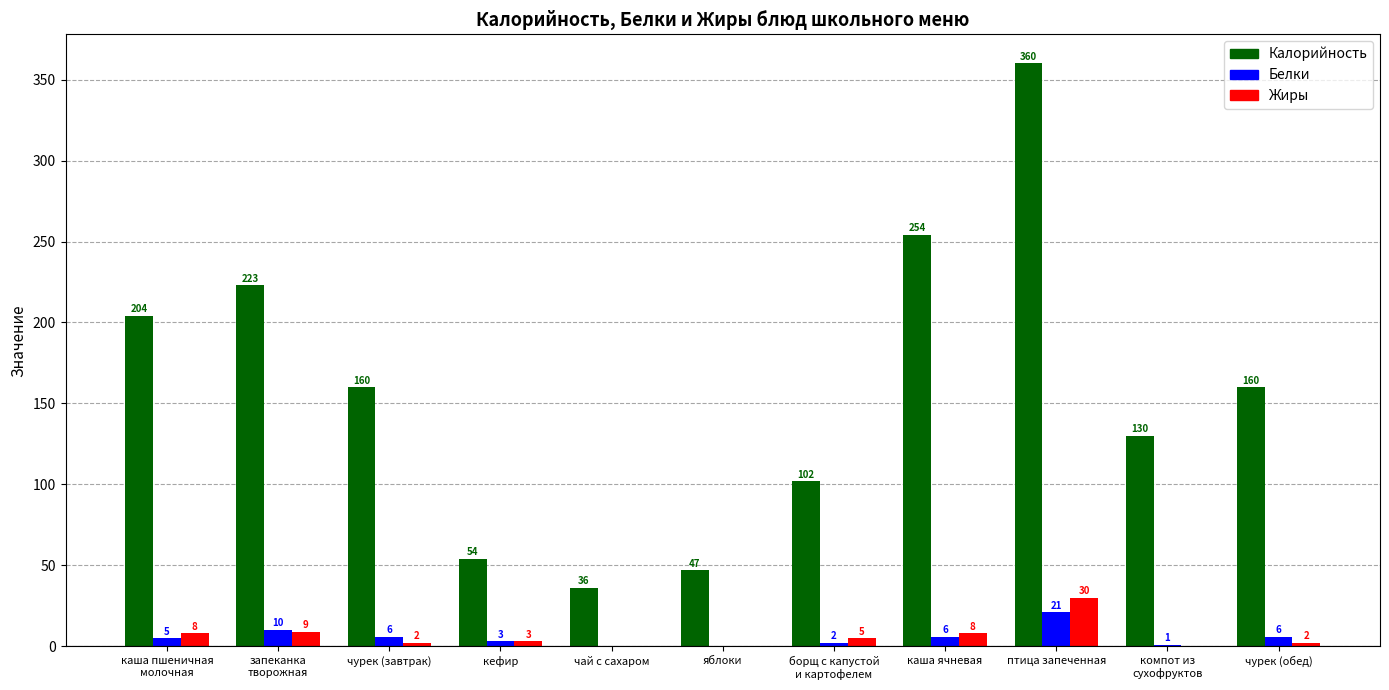

How many groups of bars are there?

11